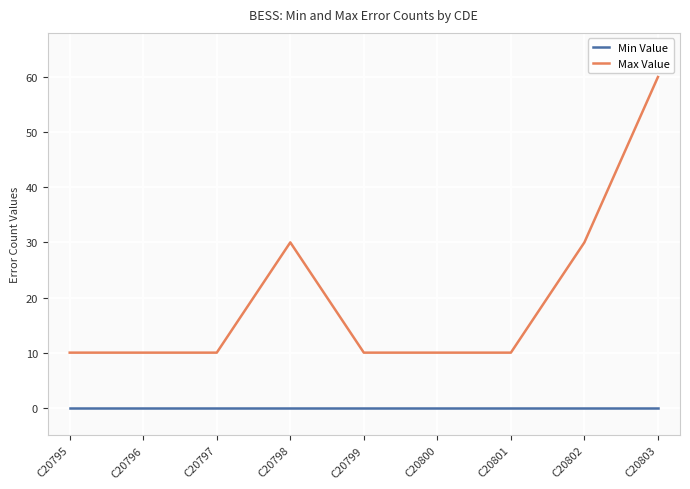

Which series has the widest spread of values?

Max Value